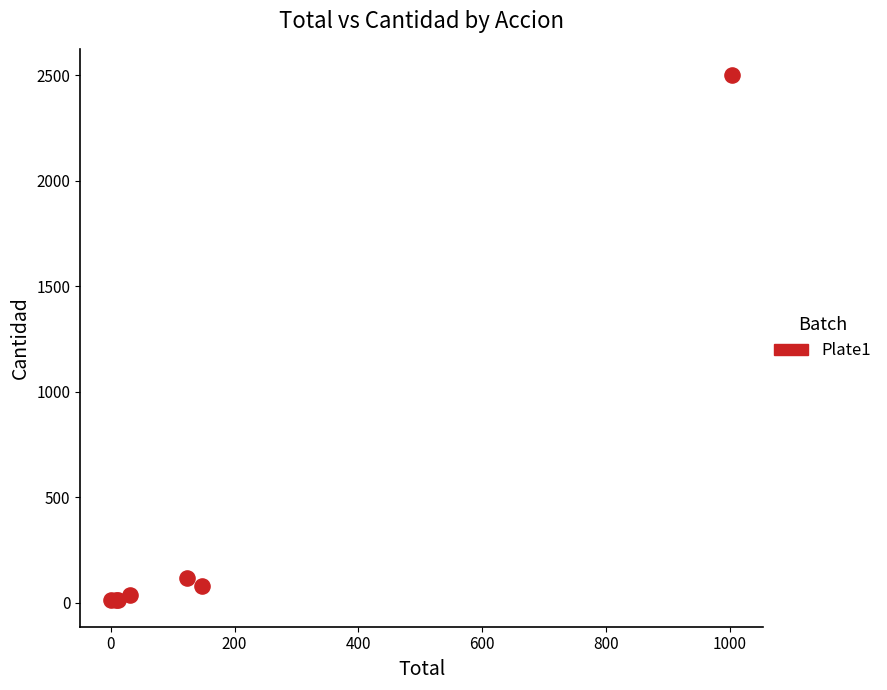

What Y value in the scatter plot is closest to 1255?

118